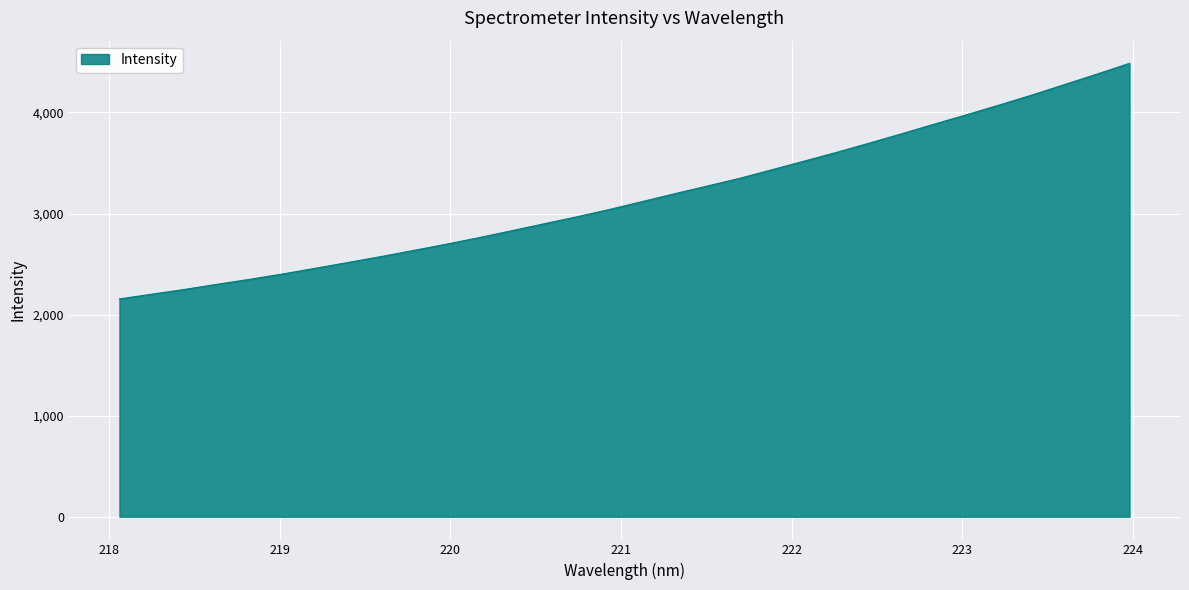

What is the difference between the maximum and minimum values?

2331.1